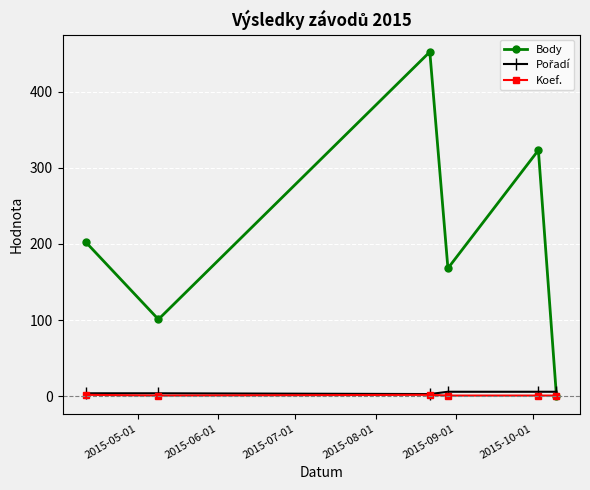

Which series has the largest total across all categories?

Body